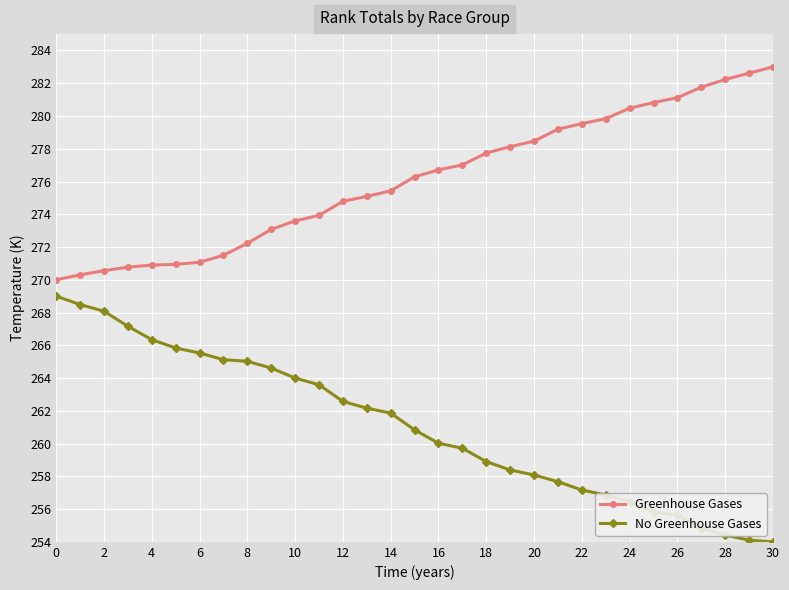

What are all the series names shown in the legend?

Greenhouse Gases, No Greenhouse Gases